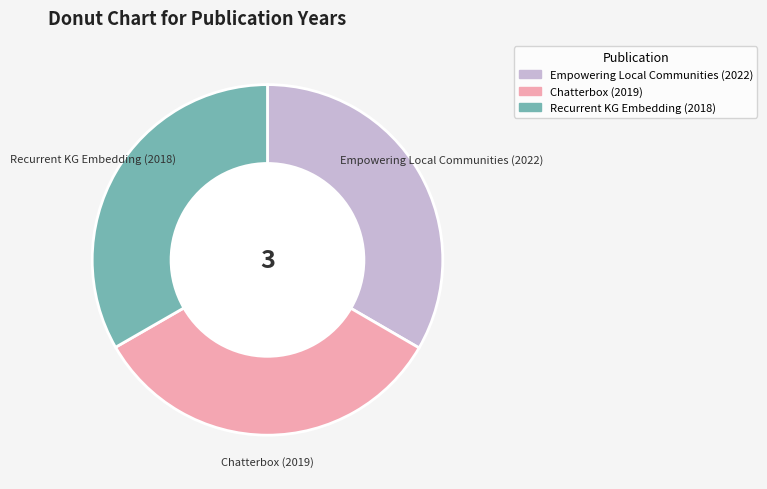

Do Recurrent KG Embedding (2018) and Empowering Local Communities (2022) together represent more than half of the pie?

Yes